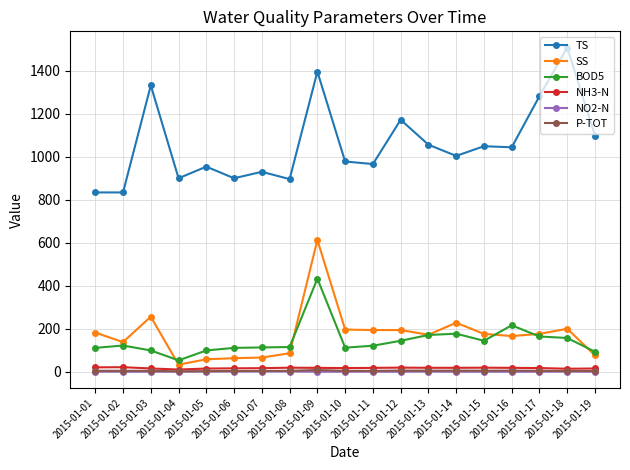

What is the value of the TS point at the 11th from the left?

966.0